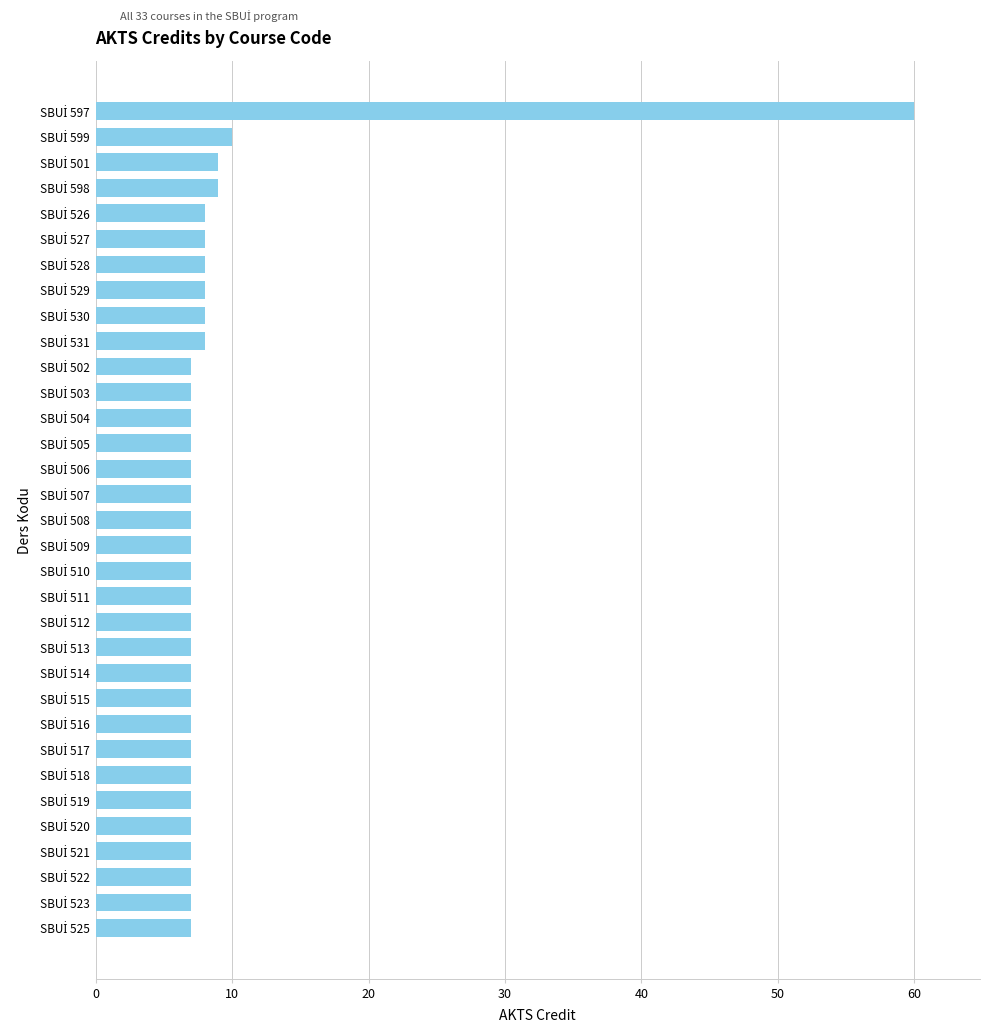

What is the maximum value shown in the chart?

60